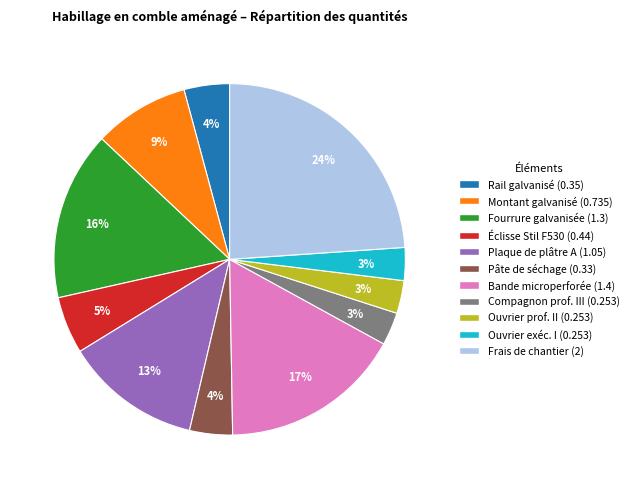

How many segments does this pie chart have?

11